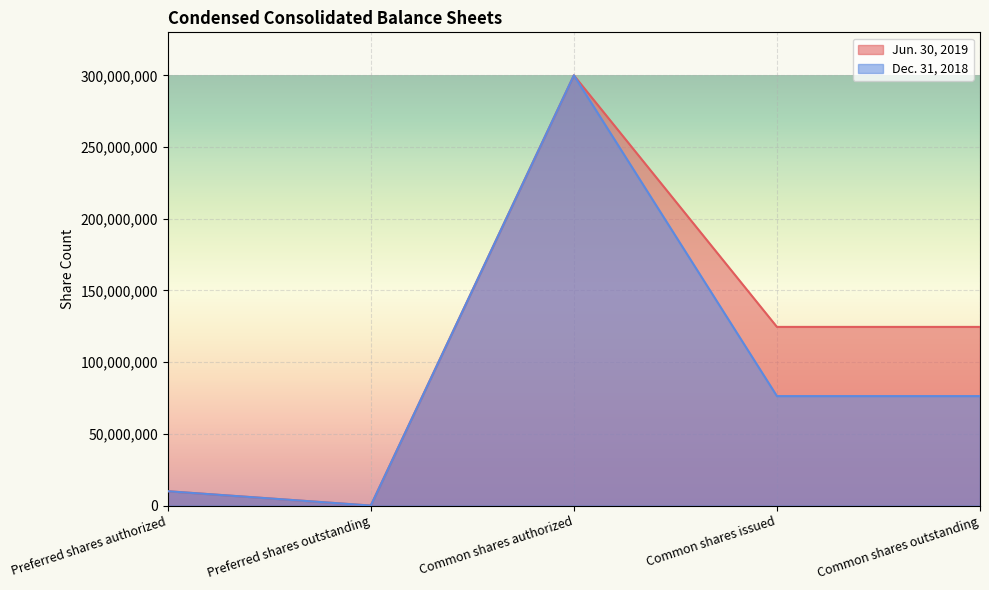

Reading left to right, transcribe all the data shown in this chart.

Jun. 30, 2019: 10000000	0	300000000	124586000	124586000
Dec. 31, 2018: 10000000	0	300000000	76336000	76336000